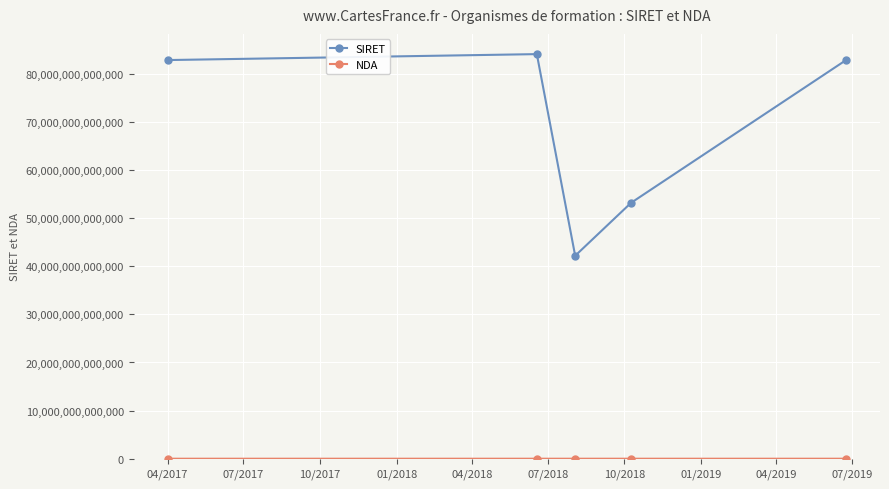

Which series has the widest spread of values?

SIRET